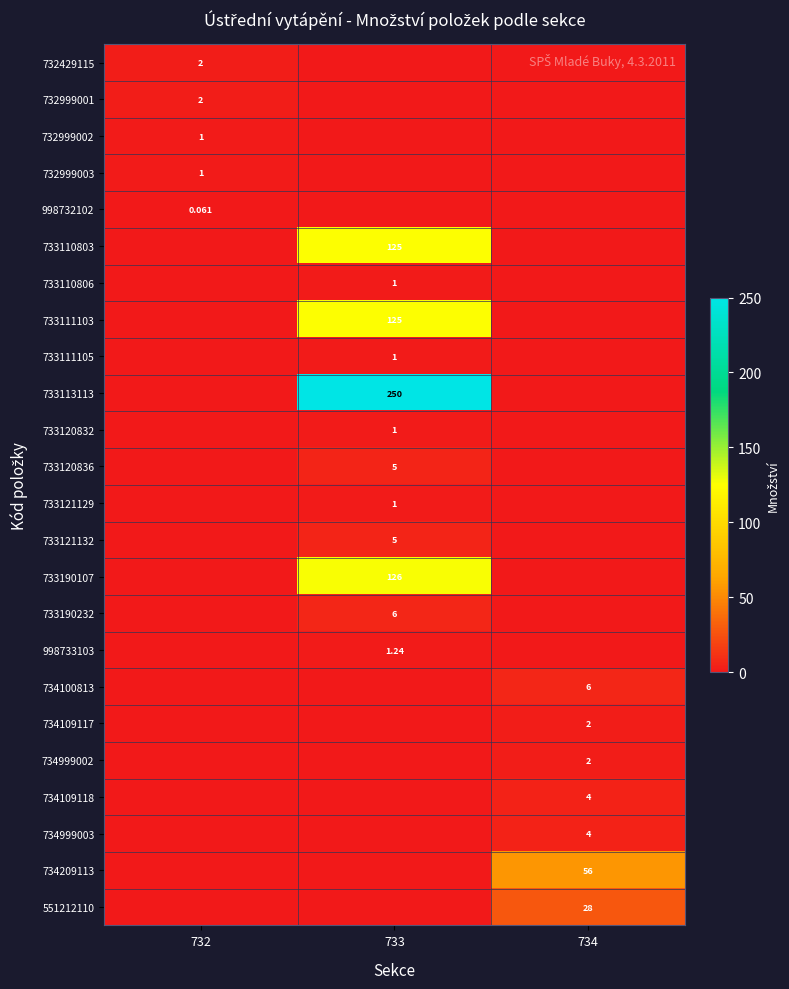

The value of 733190107 at 734 is 62.3. True or false?

False